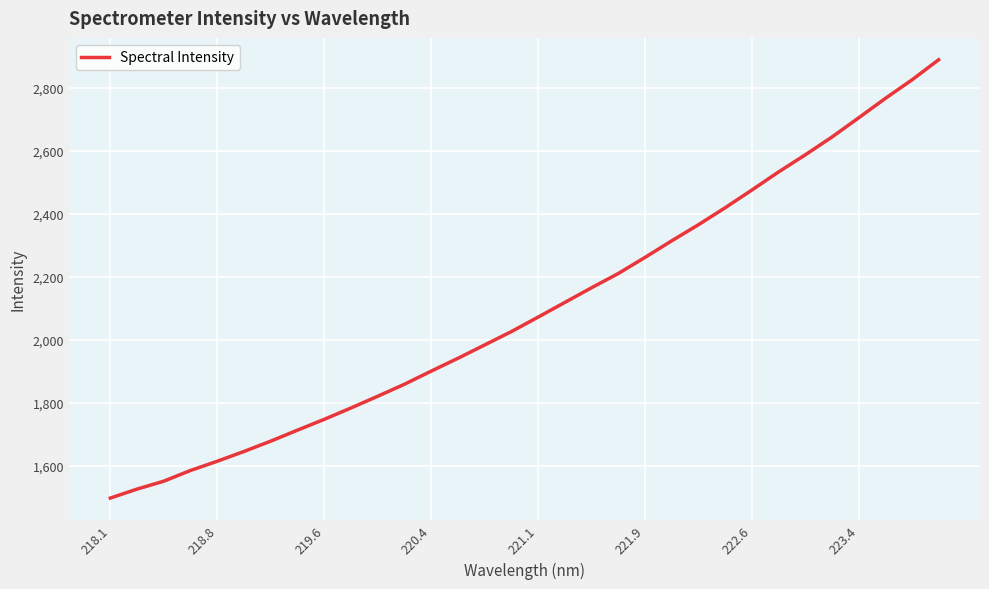

What is the maximum value shown in the chart?

2888.8